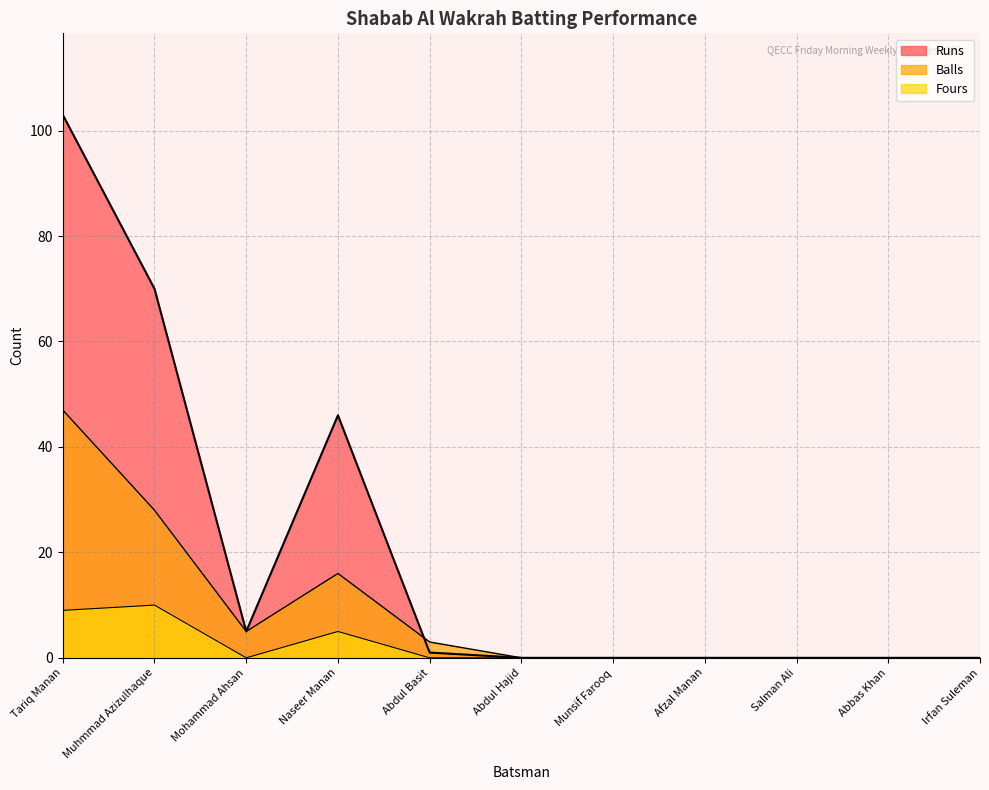

How many interior local valleys does the Runs series have?

1